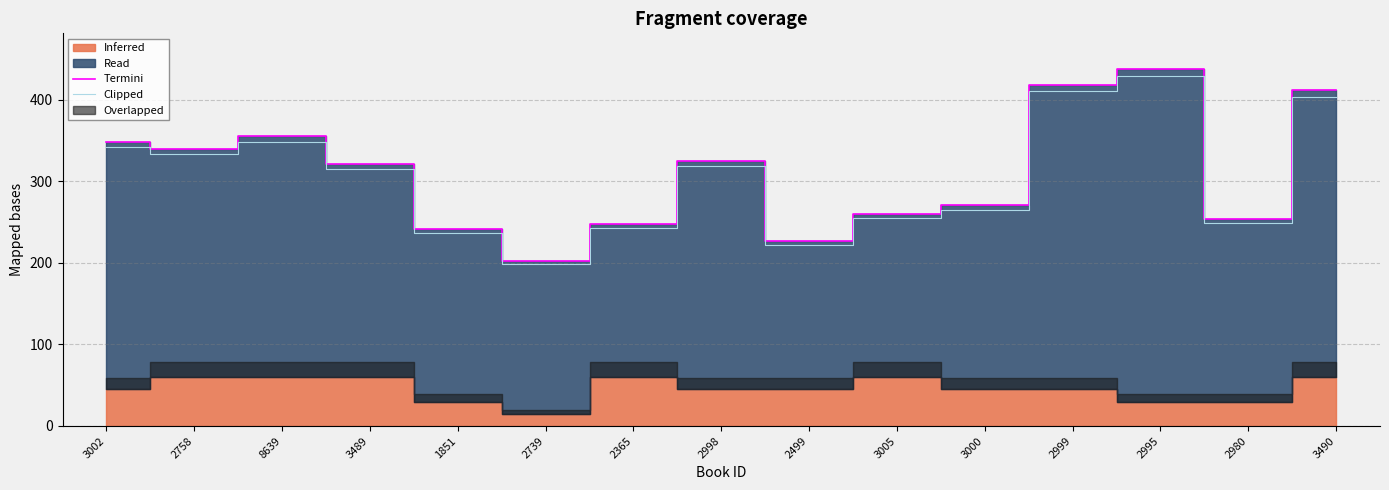

What position from the left is 3002?

1